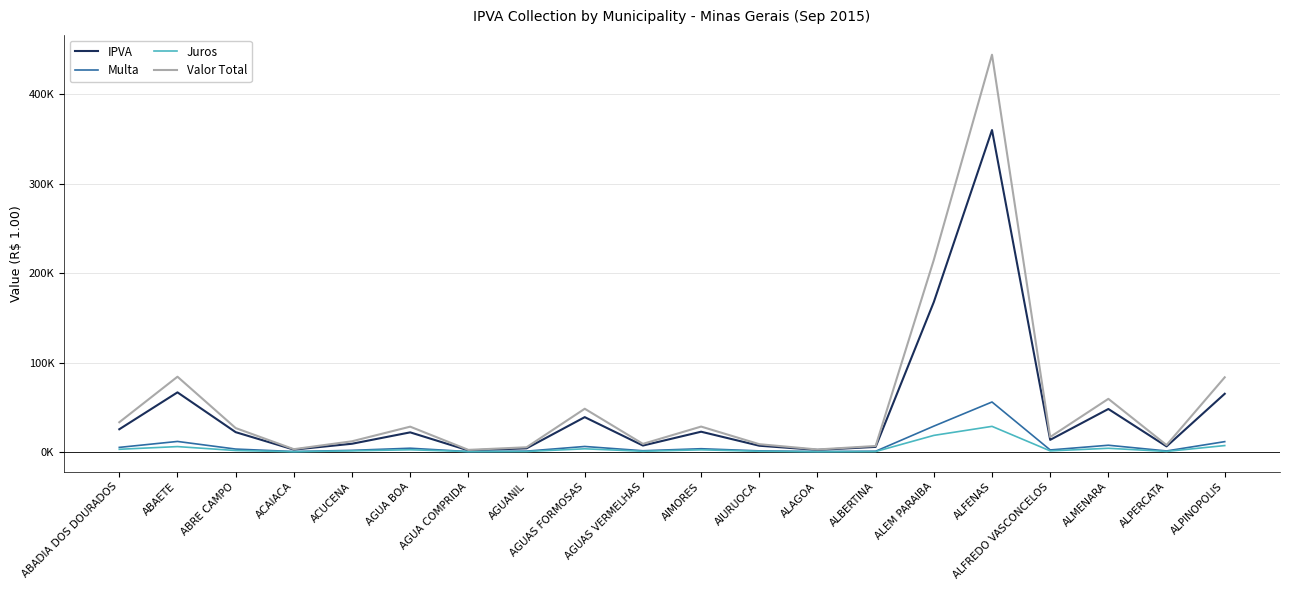

Where is Juros nearest to the value 14337?

ALEM PARAIBA